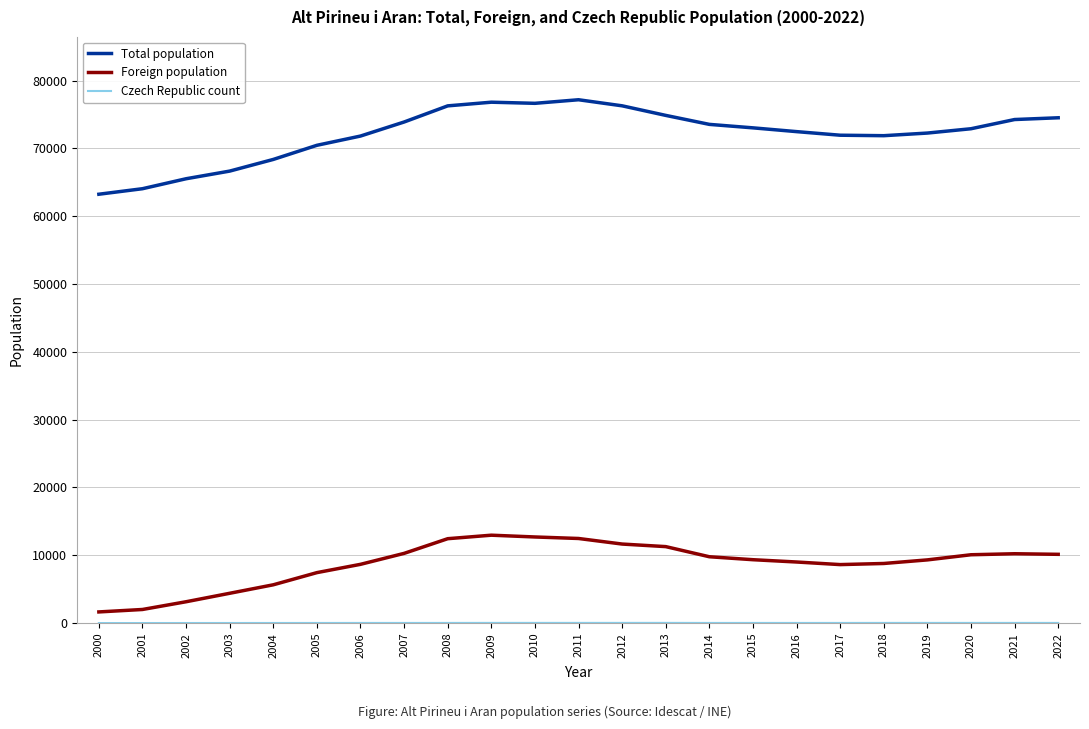

The value of Total population at 2010 is 76662. True or false?

True